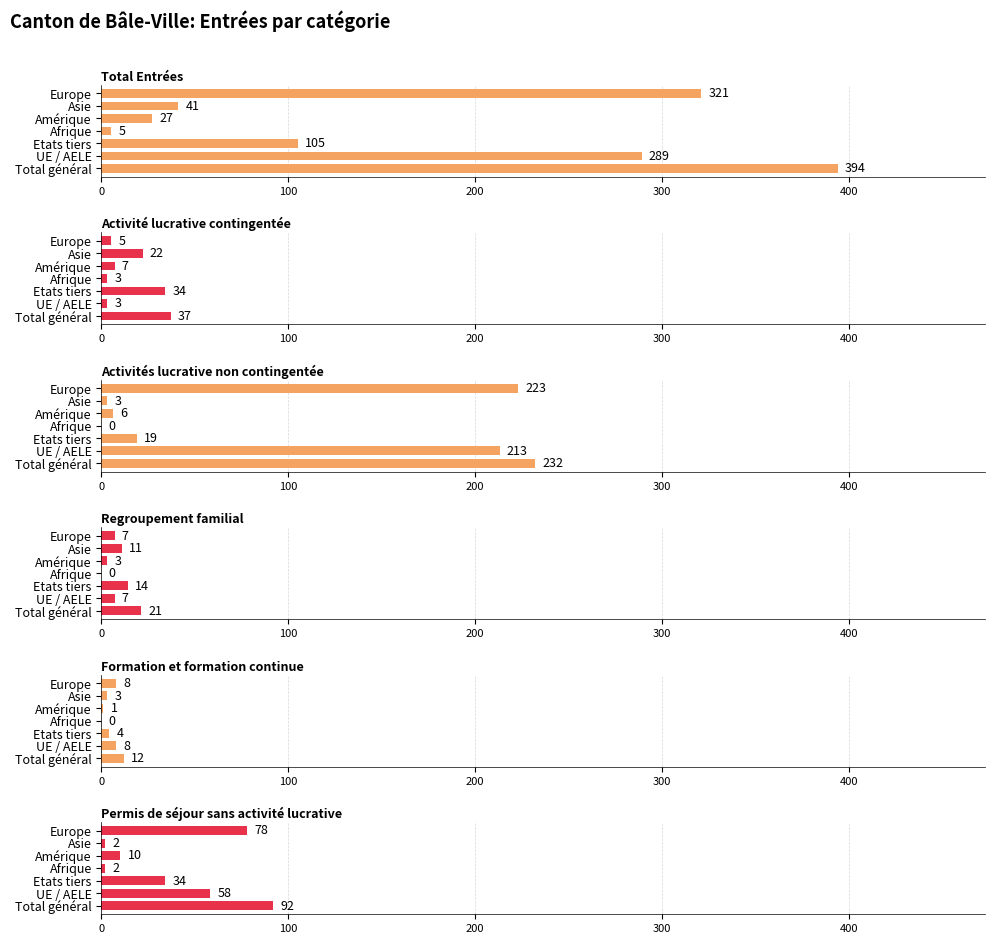

What is the maximum value shown in the chart?

394